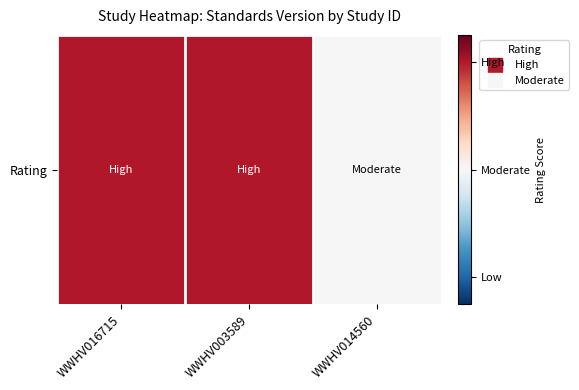

What is the change in value from WWHV016715 to WWHV014560?

-0.8